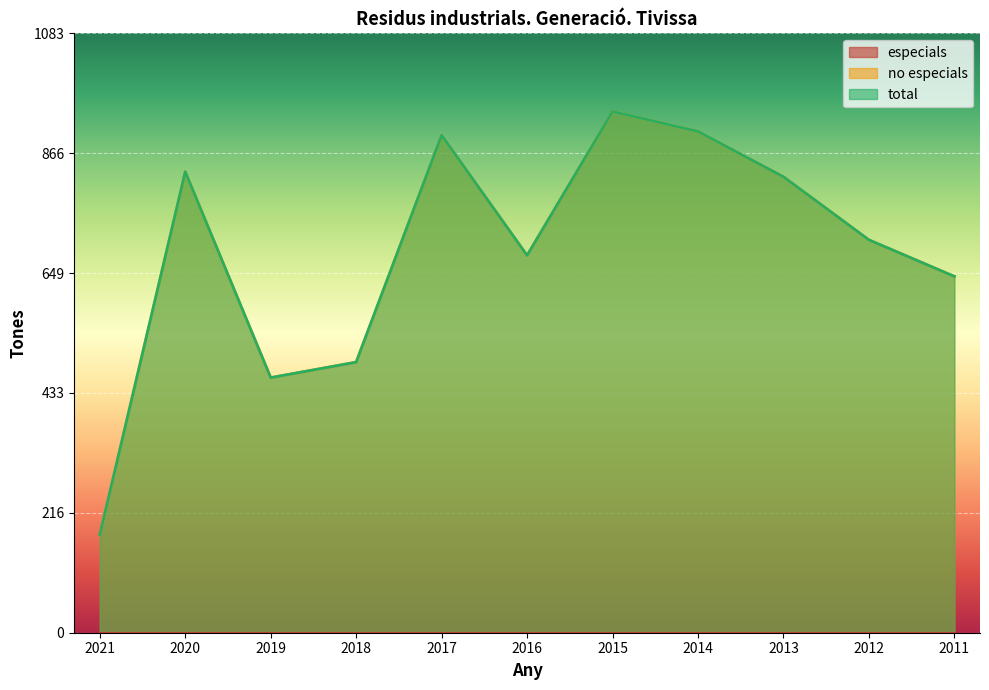

Does the chart display data point markers on the line(s)?

No